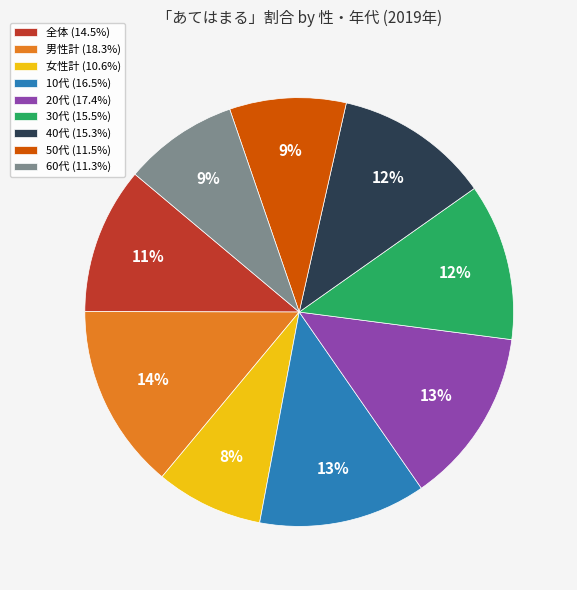

To the nearest percent, what portion does 女性計 (10.6%) represent?

8%